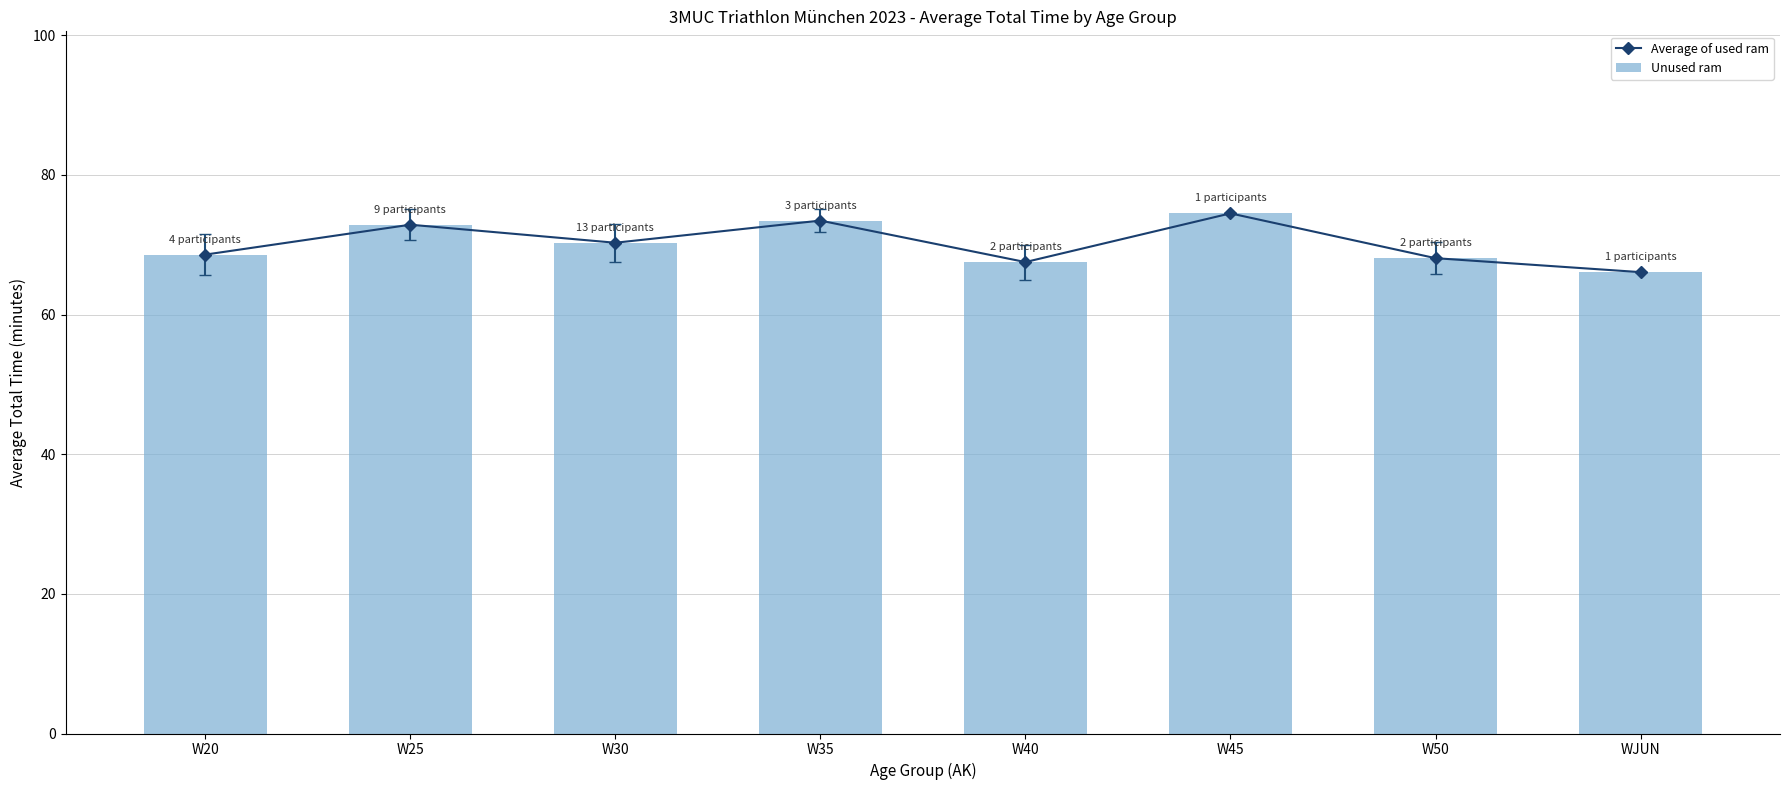

Reading left to right, what are all the values shown in this chart?

Average of used ram: 68.6	72.9	70.3	73.5	67.5	74.5	68.1	66.1
Unused ram: 68.6	72.9	70.3	73.5	67.5	74.5	68.1	66.1